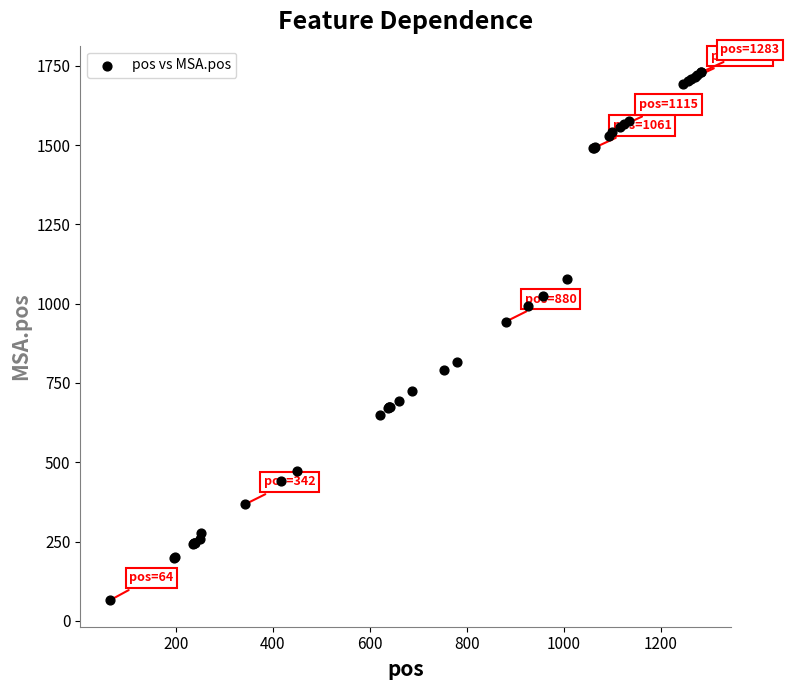

What Y value in the scatter plot is closest to 897?

943